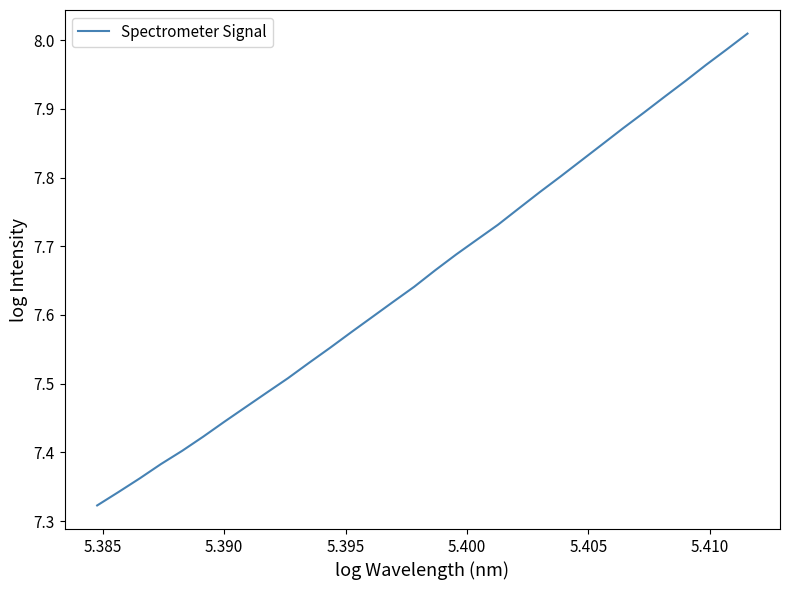

What is the difference between the maximum and minimum values?

0.7